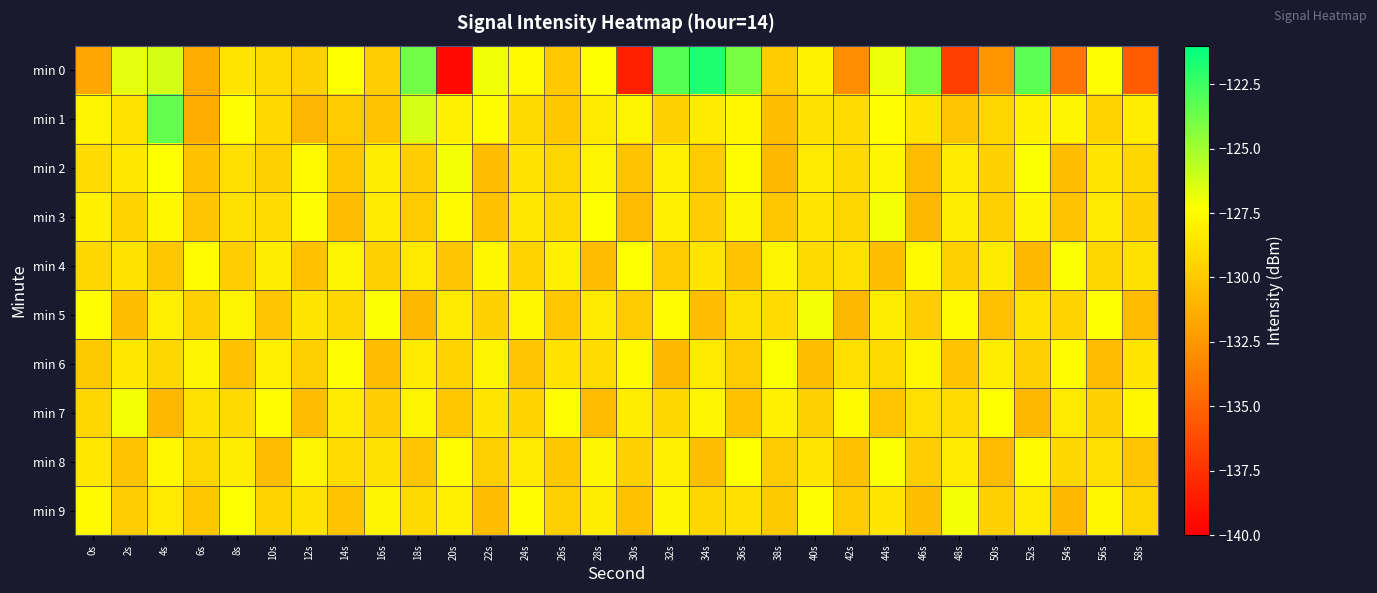

What is the greatest value displayed?

-121.8